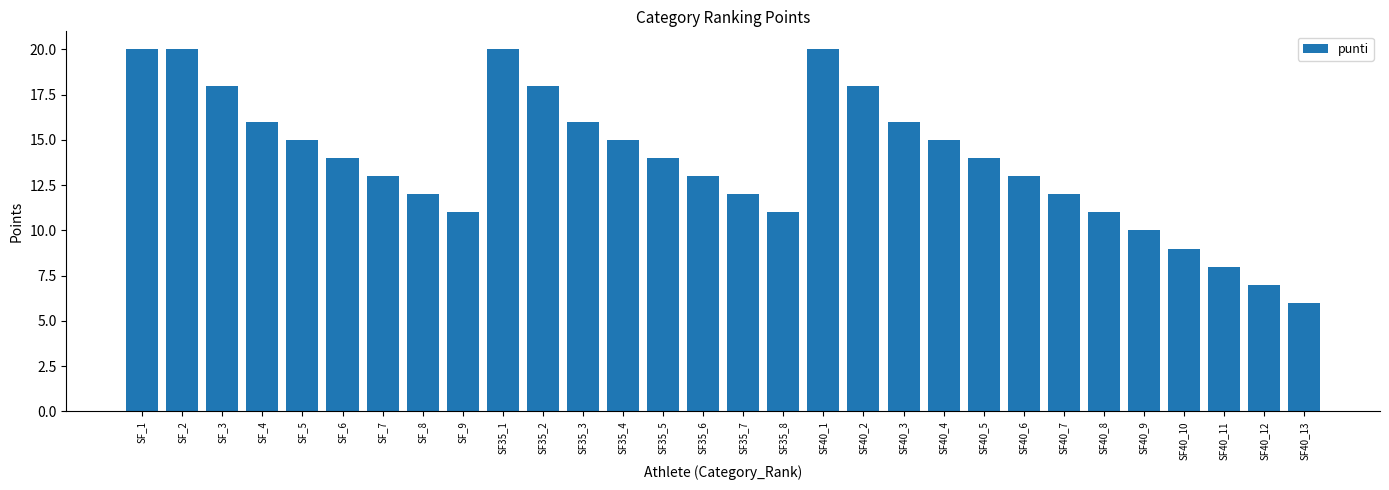

What is the label of the 17th bar from the right?

SF35_5